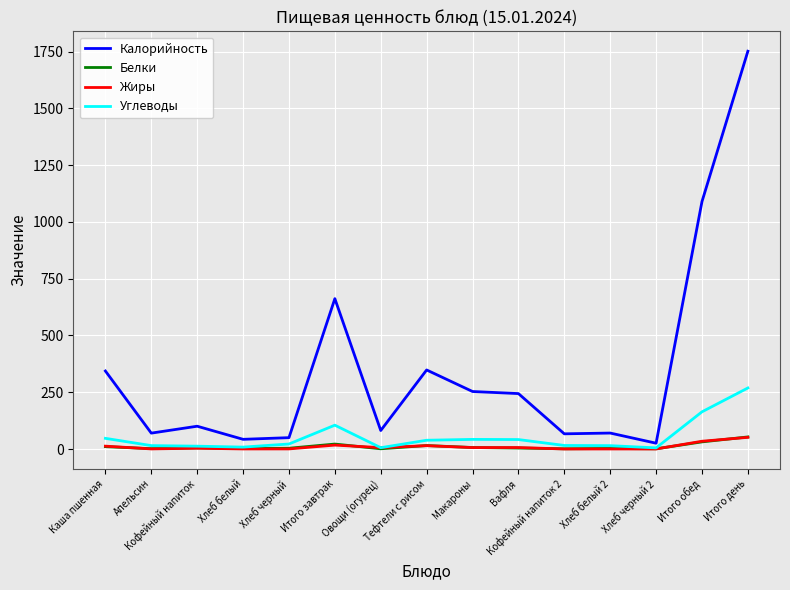

What is the greatest value displayed?

1752.2